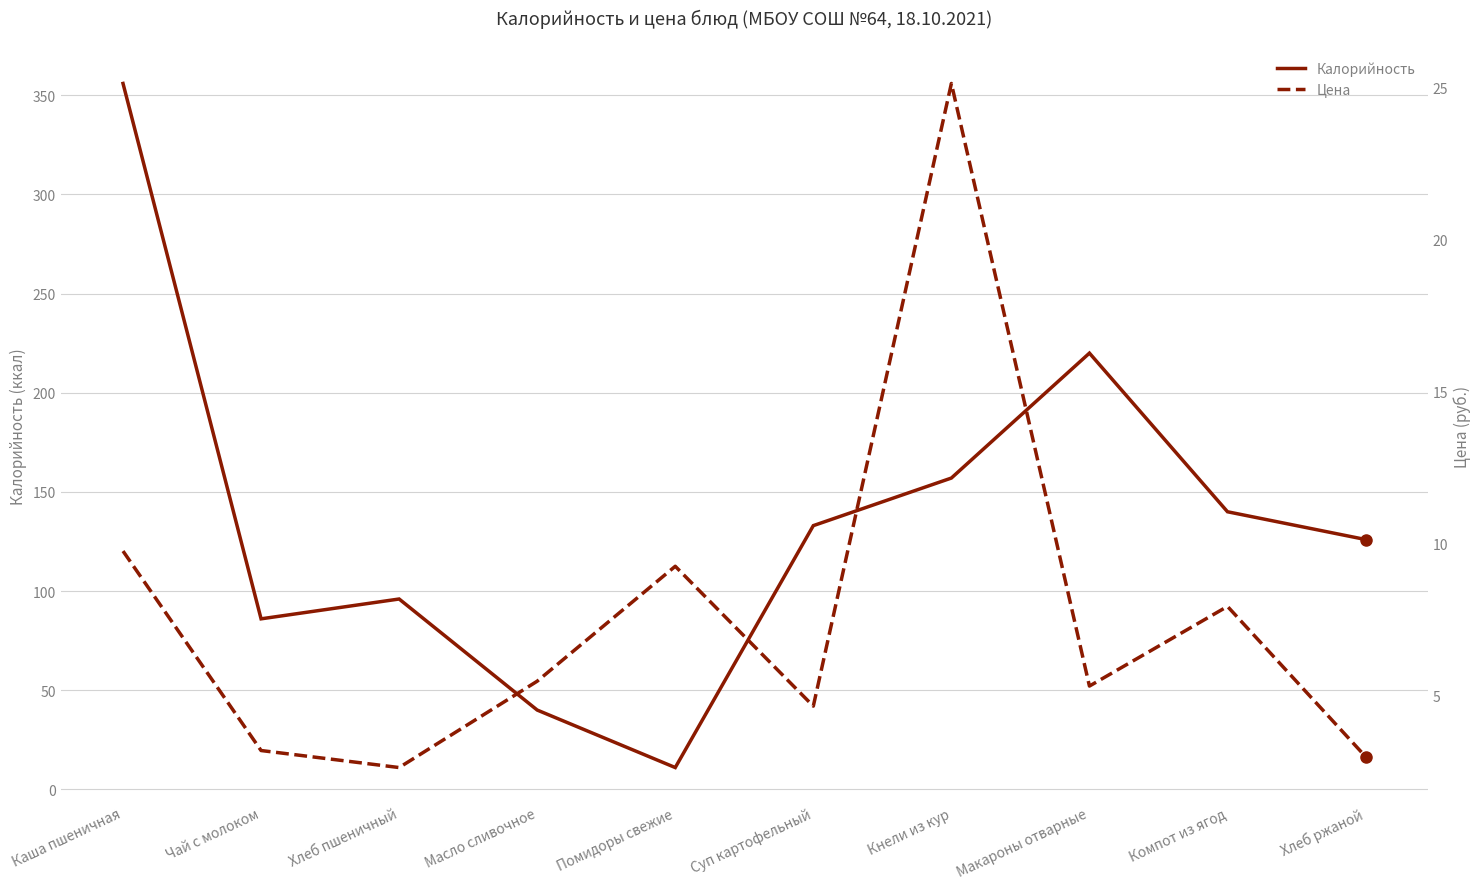

What is the value of the Калорийность point at the 7th from the left?

157.0